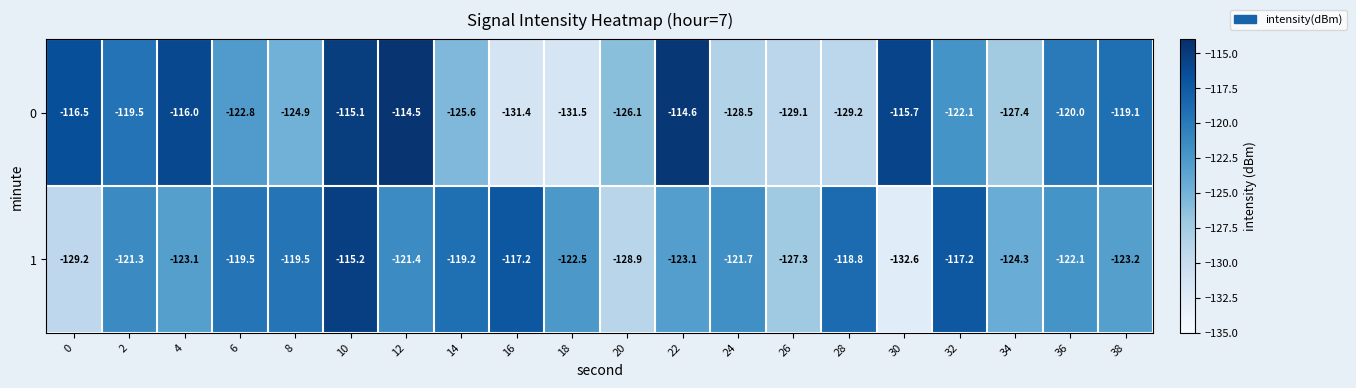

What is the difference between the highest and lowest values at 0?

12.7